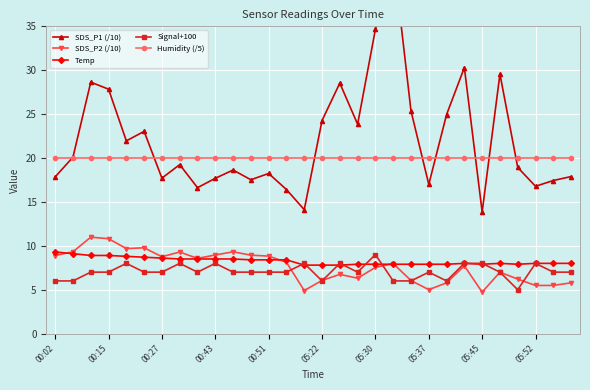

The value of SDS_P2 (/10) at 23 is 7.7. True or false?

True